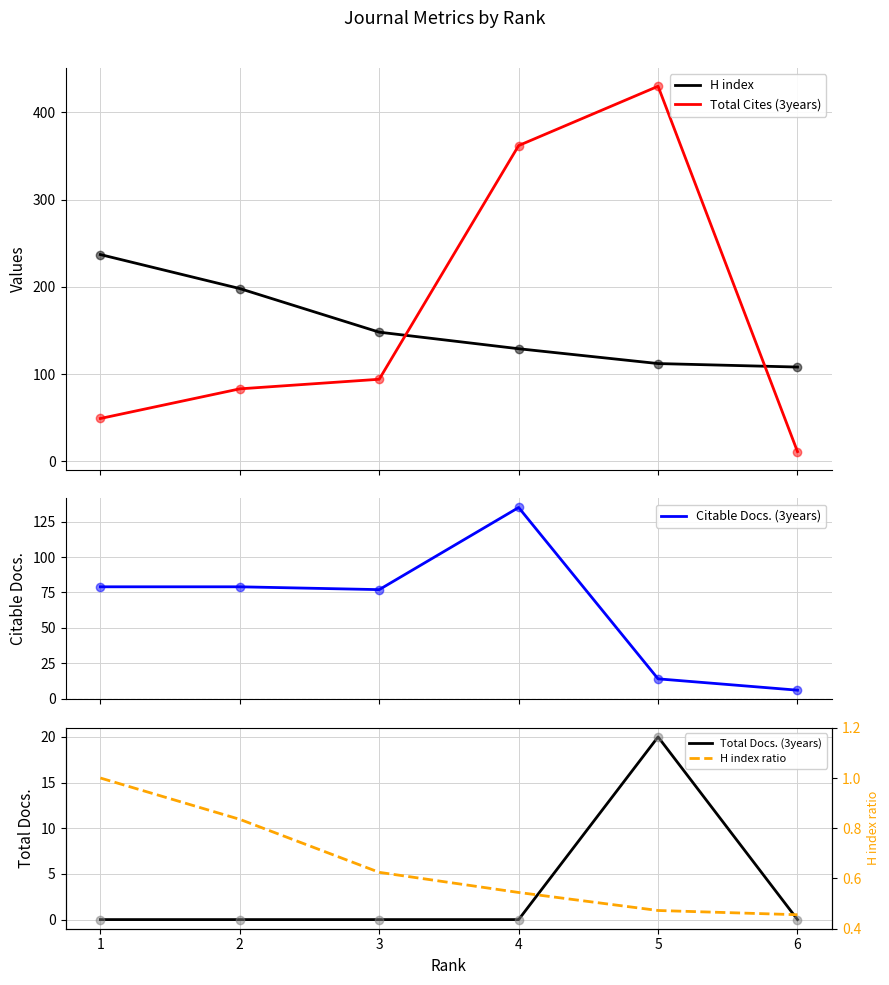

At how many categories does at least one series exceed 106?

6